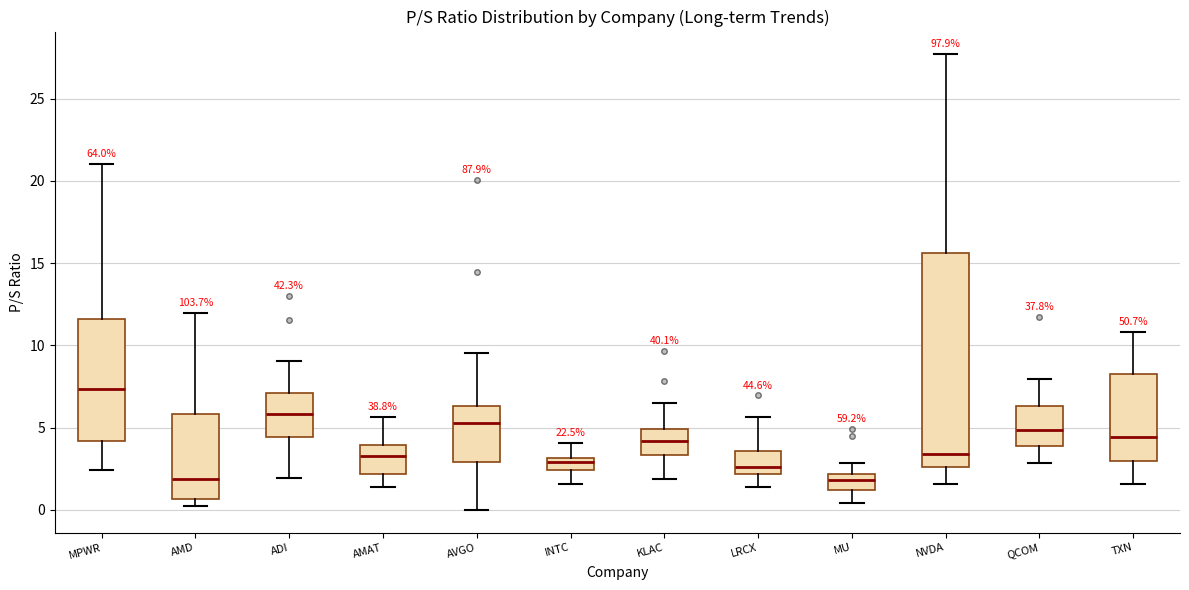

Where does the median line of the box for TXN sit on the y-axis? The values are not printed on the chart, so give them approximately, as read against the axis.

4.5